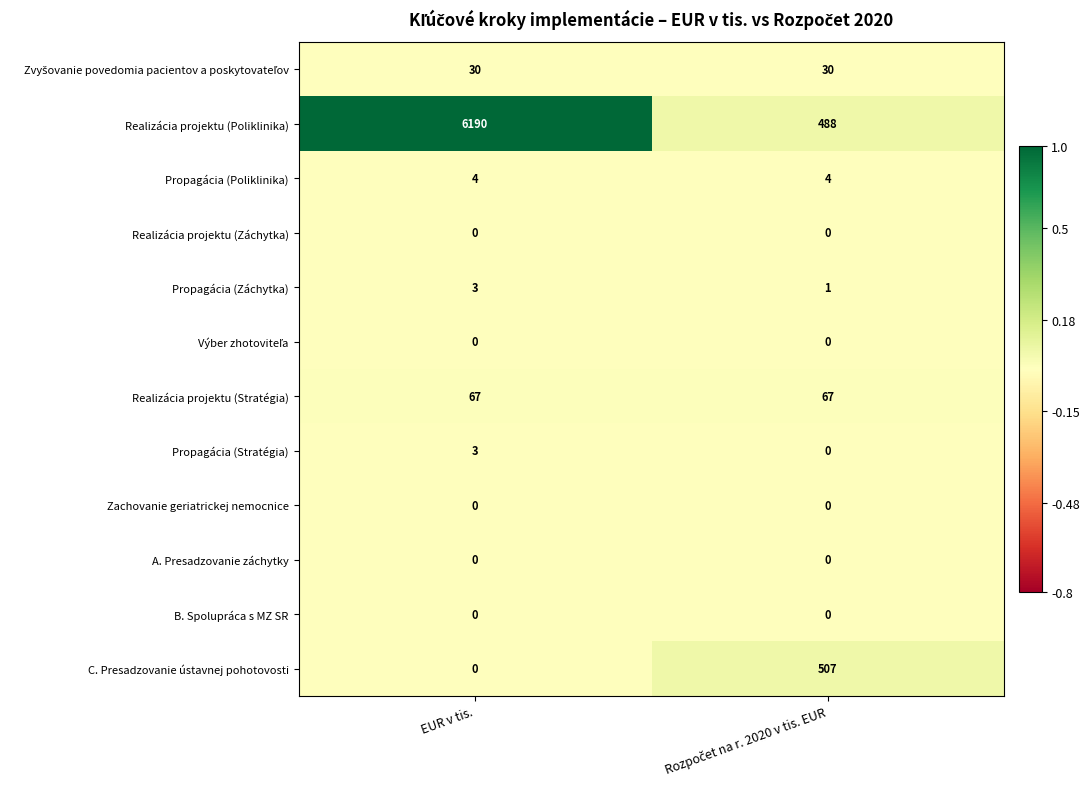

The B. Spolupráca s MZ SR series shows 0 at EUR v tis.. True or false?

True